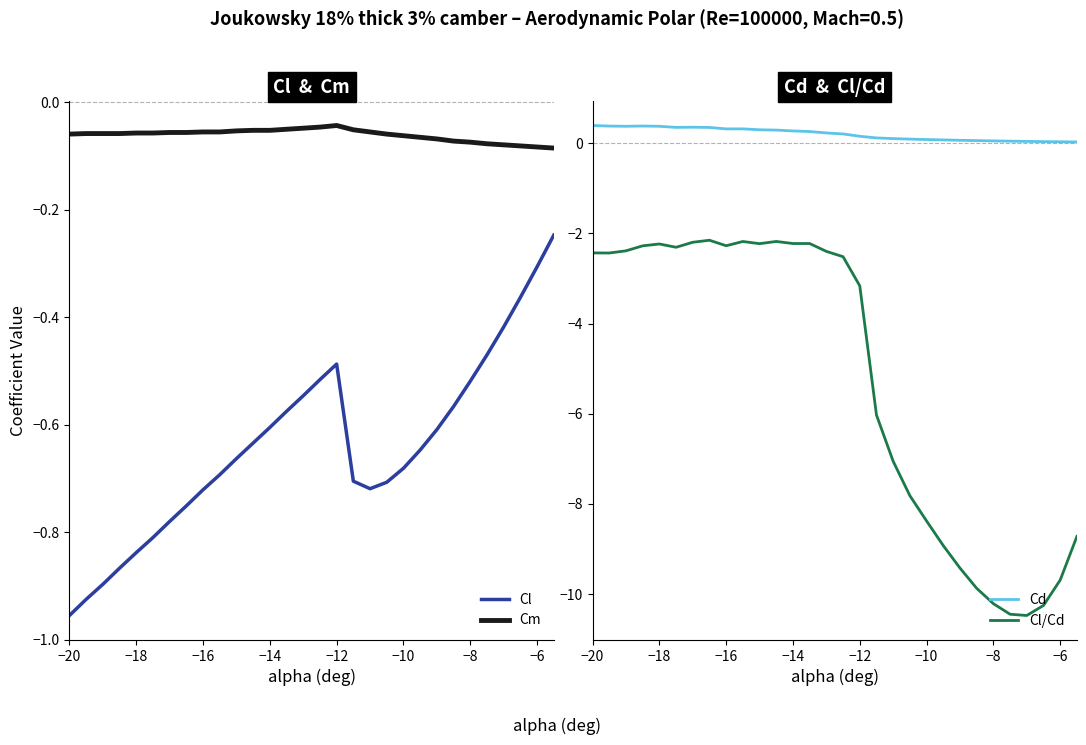

True or false: Cd and Cl/Cd intersect in this chart.

False